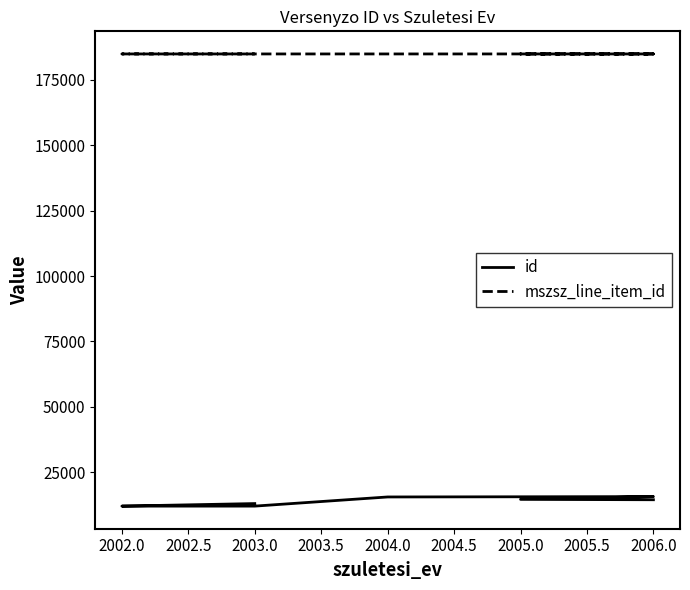

What are all the series names shown in the legend?

id, mszsz_line_item_id